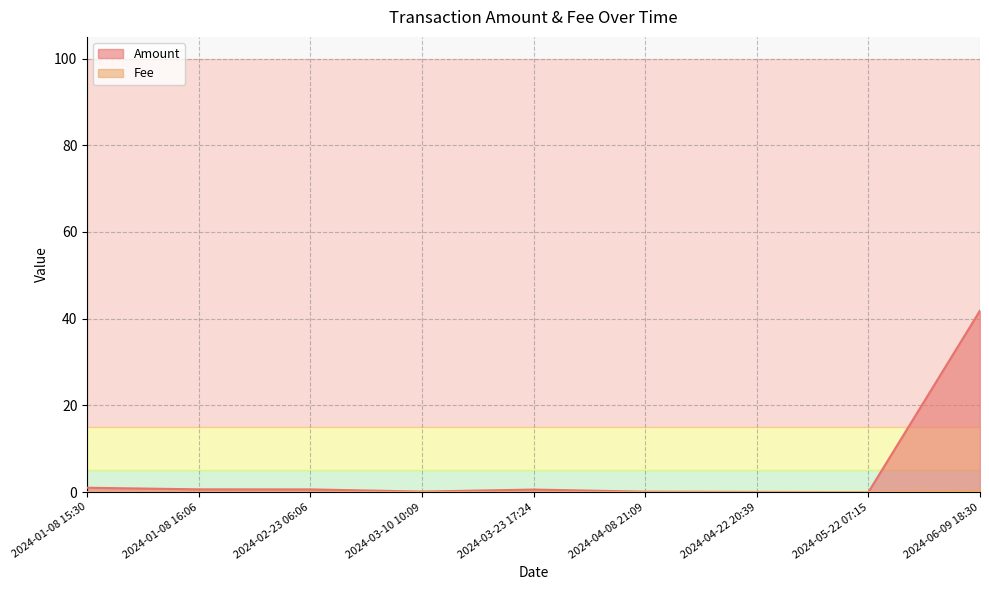

Which series ends up on top after the final intersection of Amount and Fee?

Amount